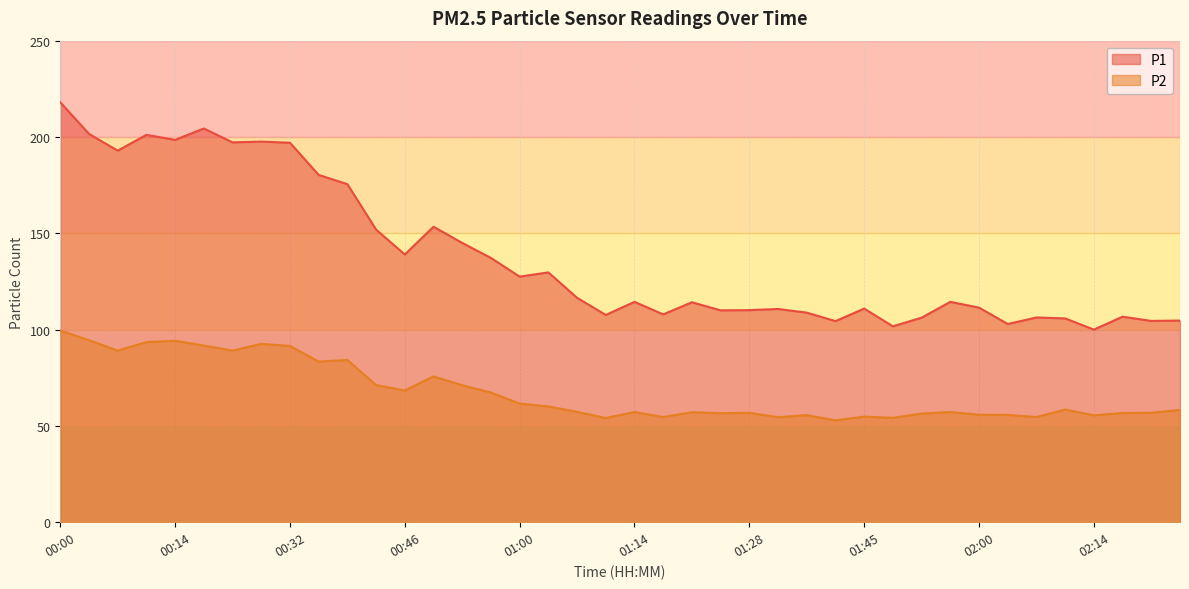

Reading left to right, what are all the values shown in this chart?

P1: 218.0	201.6	192.9	201.1	198.5	204.4	197.2	197.6	197.0	180.3	175.5	151.9	139.0	153.4	145.0	137.2	127.5	129.7	116.5	107.6	114.4	107.9	114.2	110.0	110.1	110.7	108.8	104.4	110.9	101.7	106.2	114.4	111.4	102.9	106.3	105.8	100.0	106.7	104.5	104.7
P2: 99.5	94.5	89.1	93.5	94.2	91.7	89.1	92.6	91.5	83.4	84.2	71.2	68.4	75.7	71.1	67.3	61.6	60.1	57.3	54.1	57.2	54.6	57.1	56.6	56.8	54.5	55.6	52.9	54.8	54.2	56.4	57.2	55.8	55.7	54.6	58.5	55.5	56.7	56.8	58.3